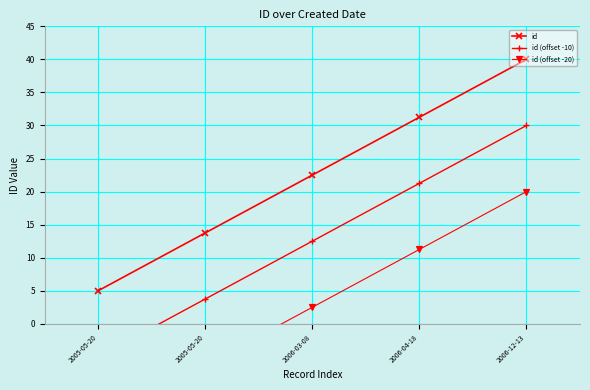

What value does the id (offset -10) series have at 2006-12-13?

30.0